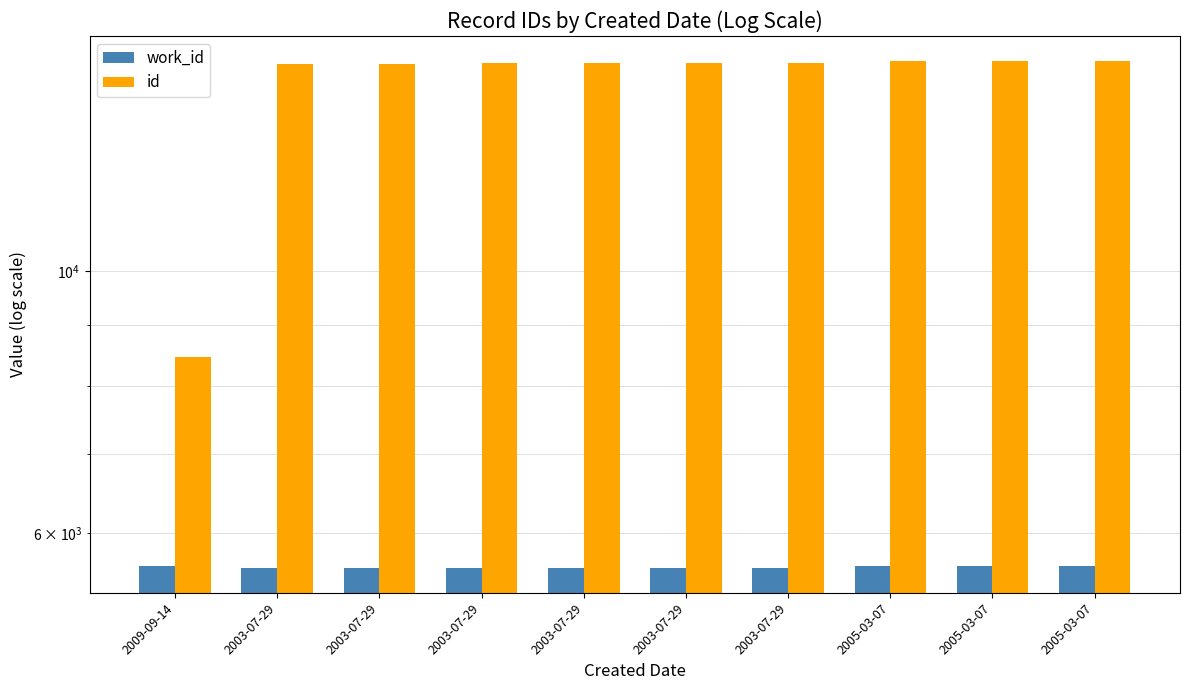

What is the value of the work_id bar at the 2nd from the left?

5612